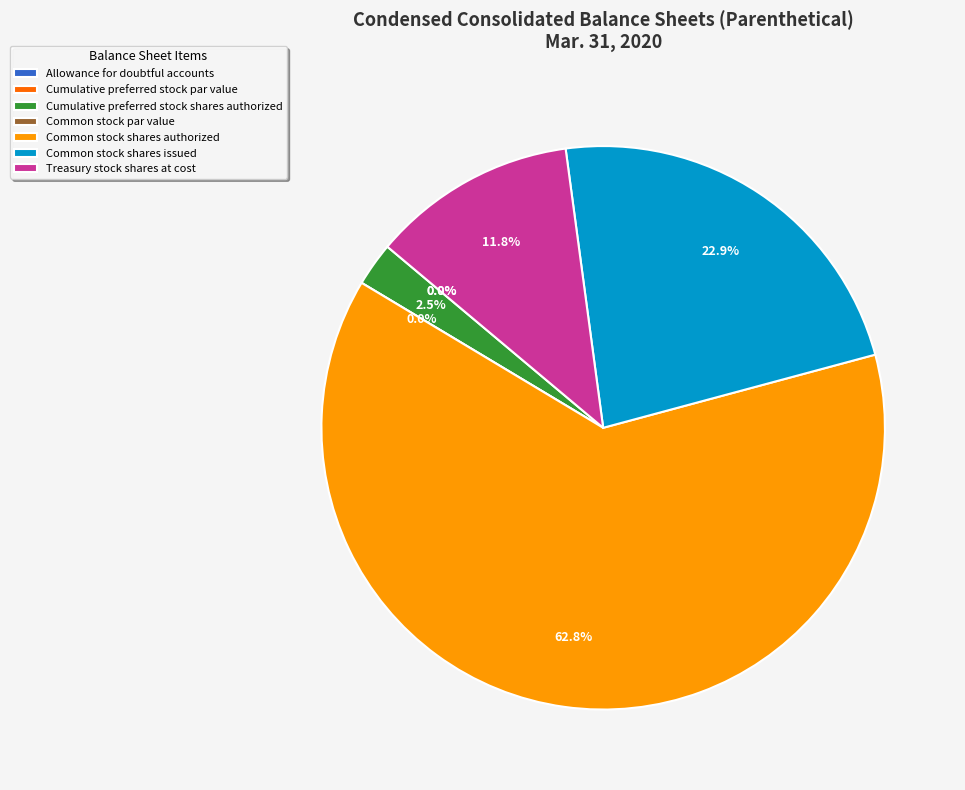

Count the number of slices in the pie.

9